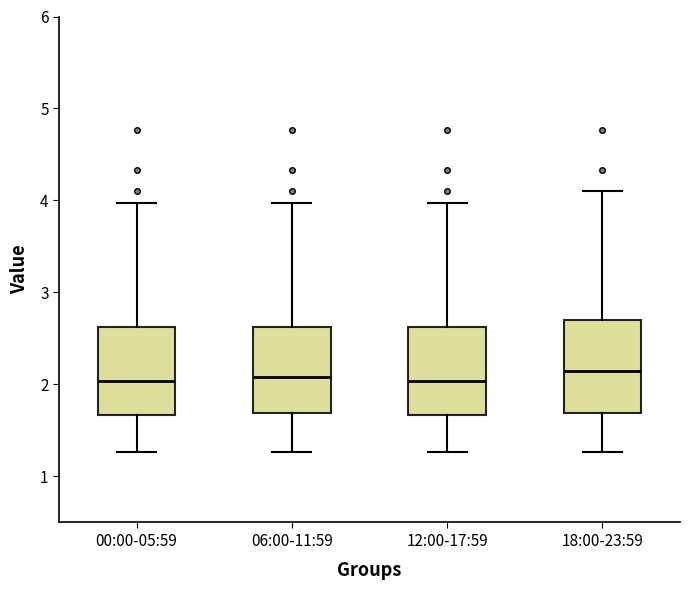

Reading left to right, read every box against the y-axis: the position of its median line, the range the box covers, and the ends of its whiskers. The values are not printed on the chart, so give them approximately, as read against the axis.

00:00-05:59: median 2.0, box 1.7 to 2.6, whiskers 1.3 to 4.0
06:00-11:59: median 2.1, box 1.7 to 2.6, whiskers 1.3 to 4.0
12:00-17:59: median 2.0, box 1.7 to 2.6, whiskers 1.3 to 4.0
18:00-23:59: median 2.2, box 1.7 to 2.7, whiskers 1.3 to 4.1